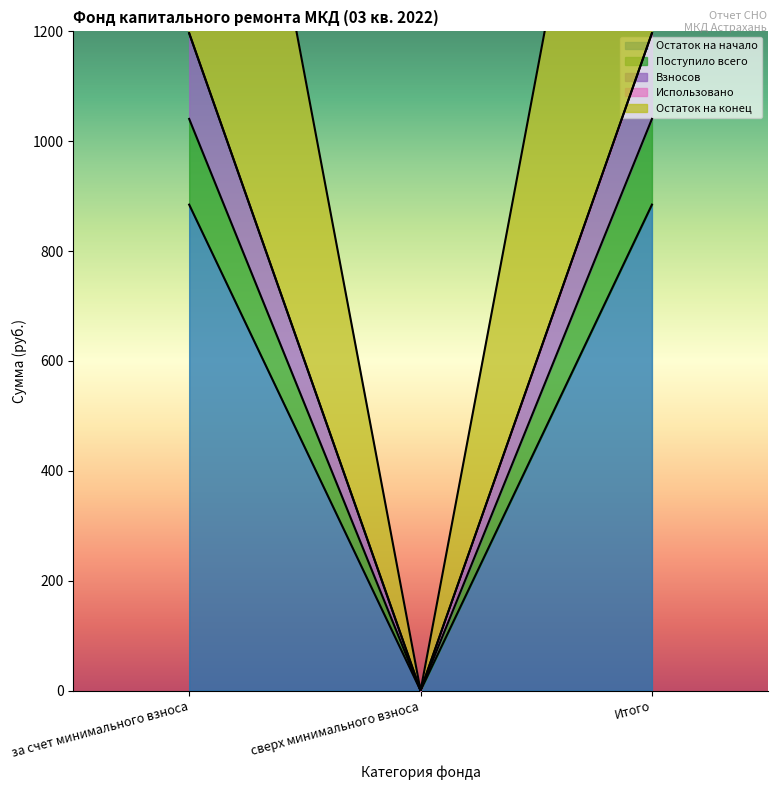

How many categories are shown in the chart?

3